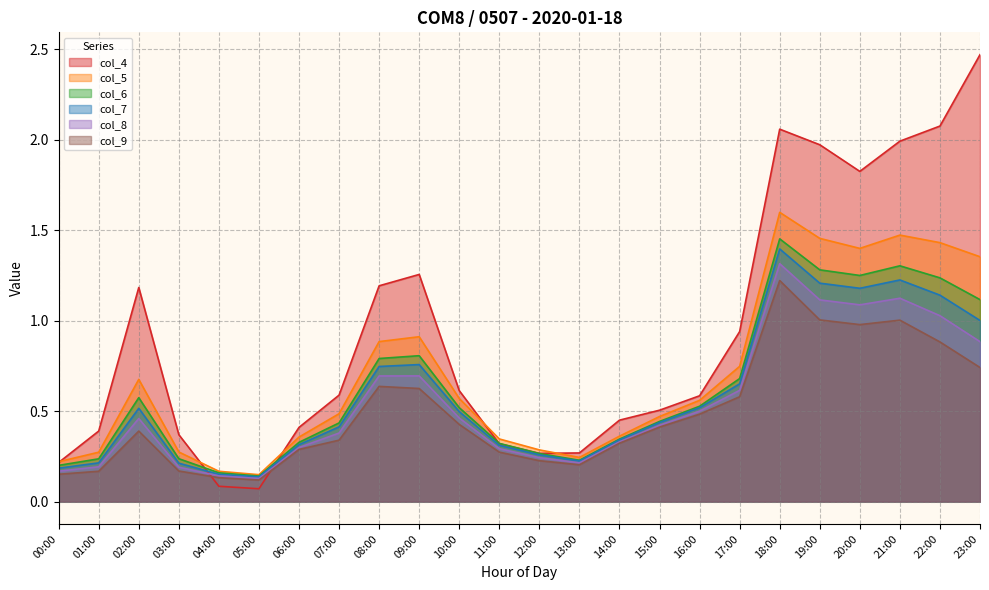

At which label is col_8 closest to 0?

05:00